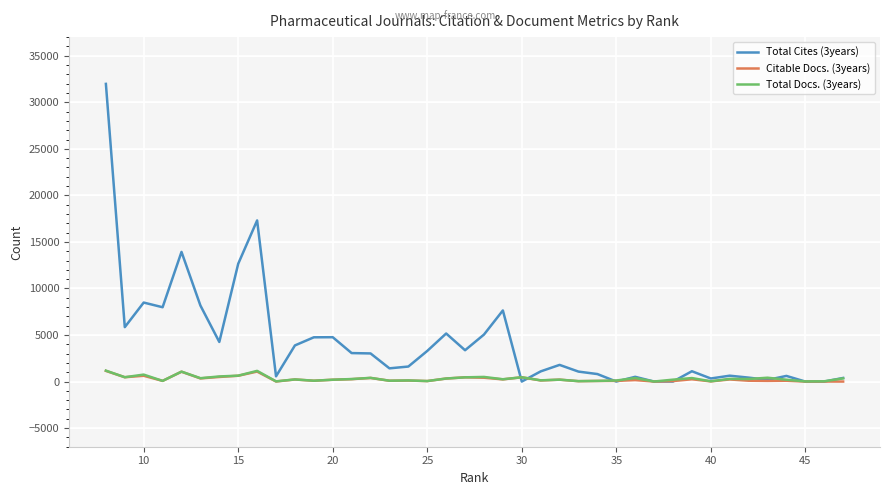

What are all the series names shown in the legend?

Total Cites (3years), Citable Docs. (3years), Total Docs. (3years)